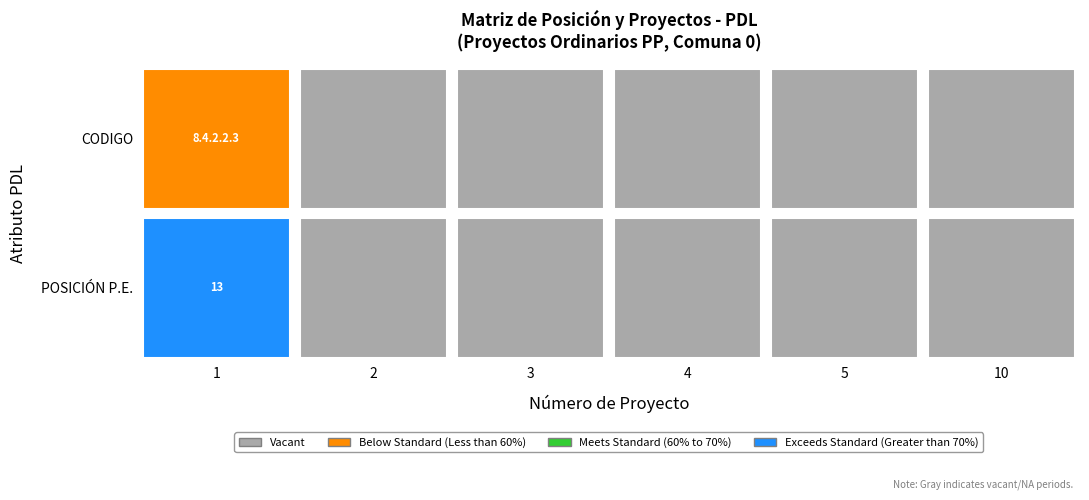

The value of Proyecto 5 at 4 is 0. True or false?

True